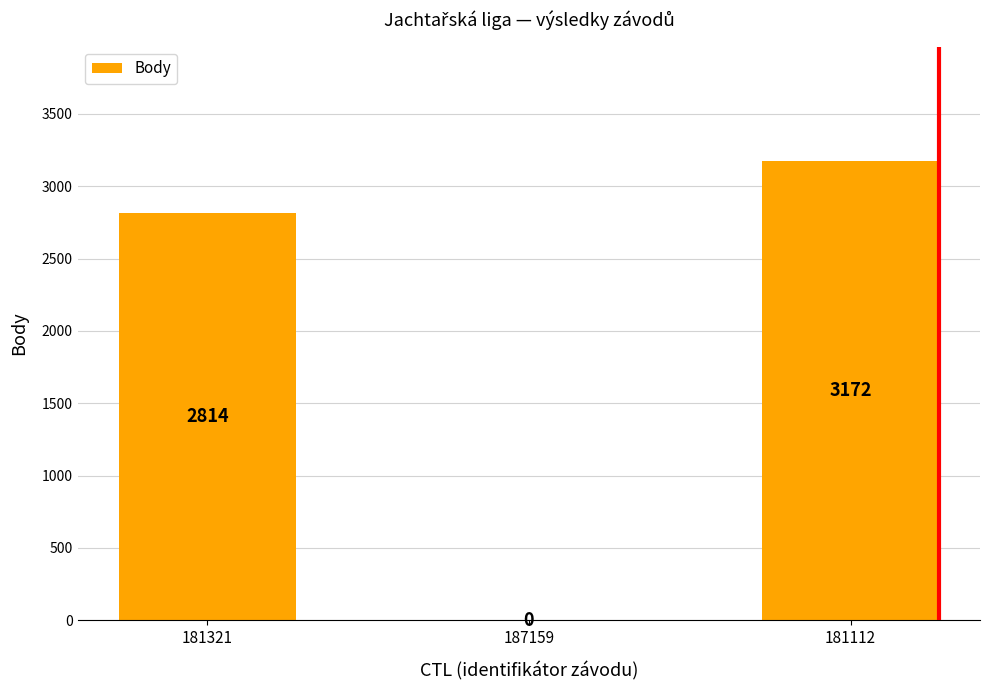

How many values are between 0 and 3172?

3